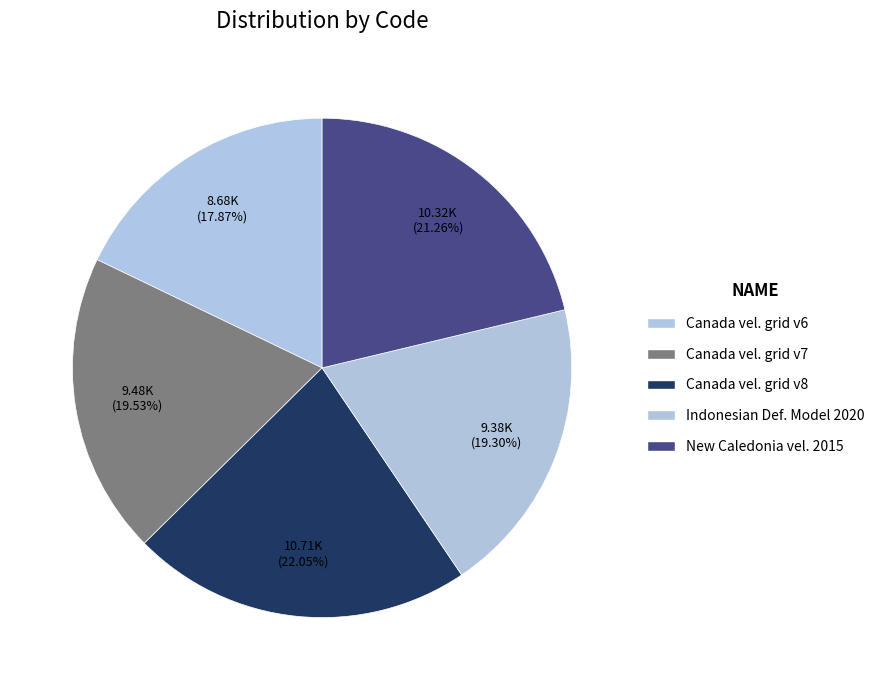

To the nearest percent, what is the average slice percentage?

20%